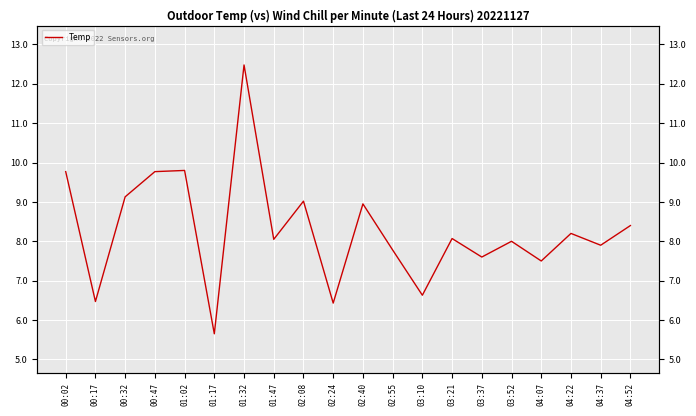

The value at 03:10 is 6.6. True or false?

True